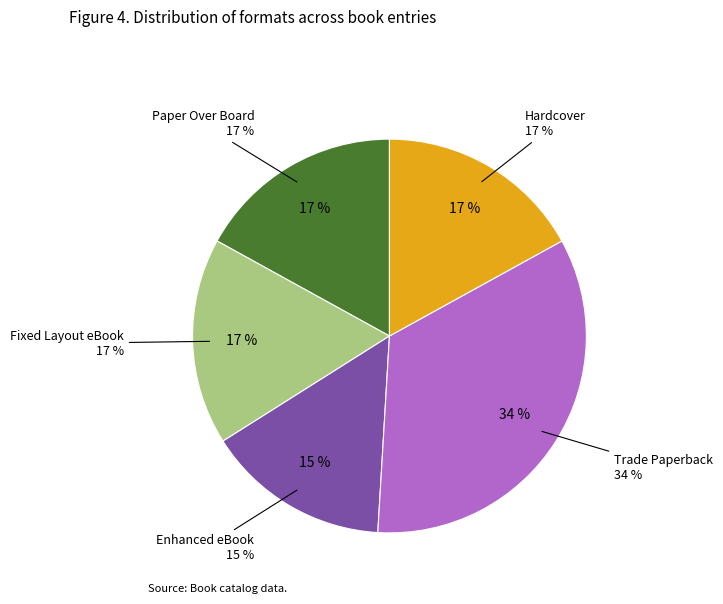

Which has a higher value, Fixed Layout eBook or Paper Over Board?

Fixed Layout eBook